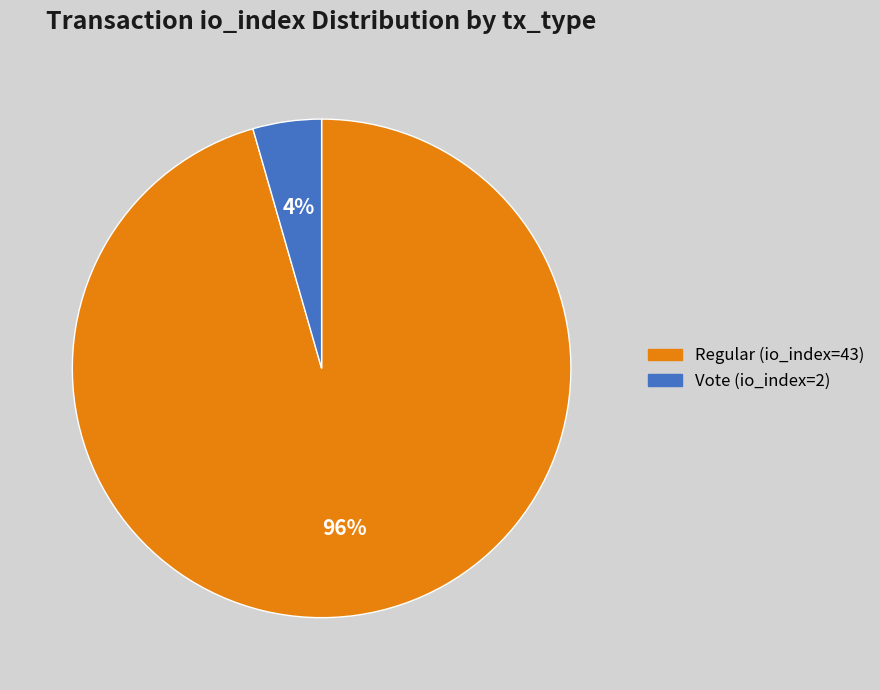

What is the smallest slice in the pie chart?

Vote (io_index=2)